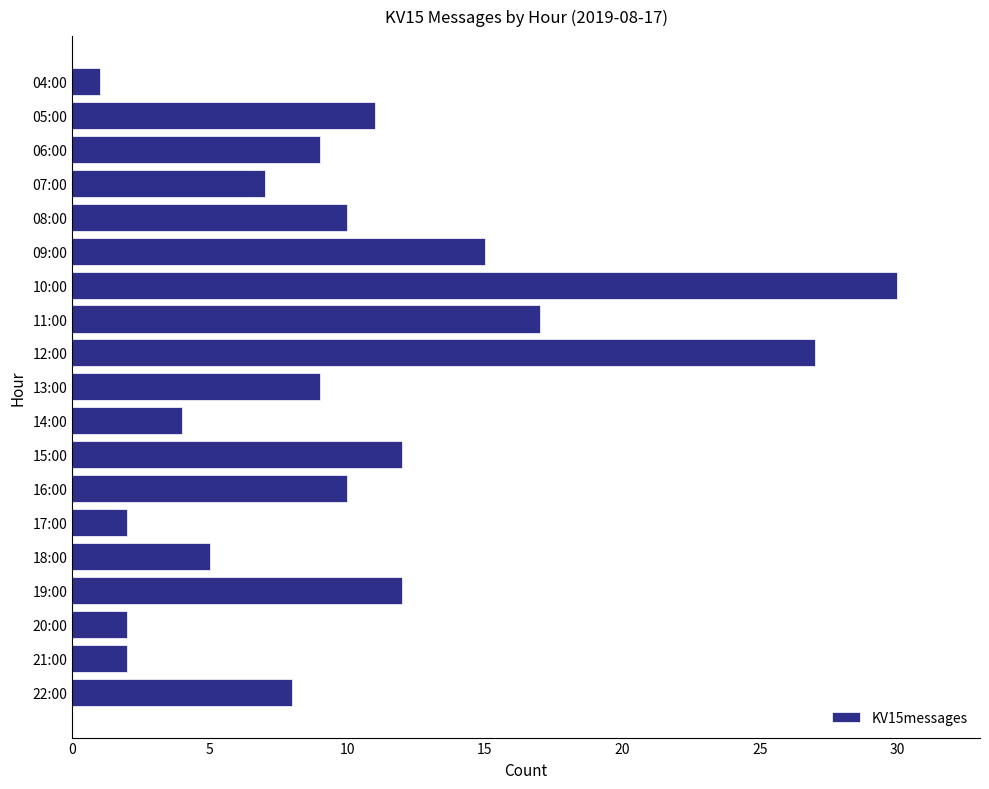

Read the value at 18:00.

5